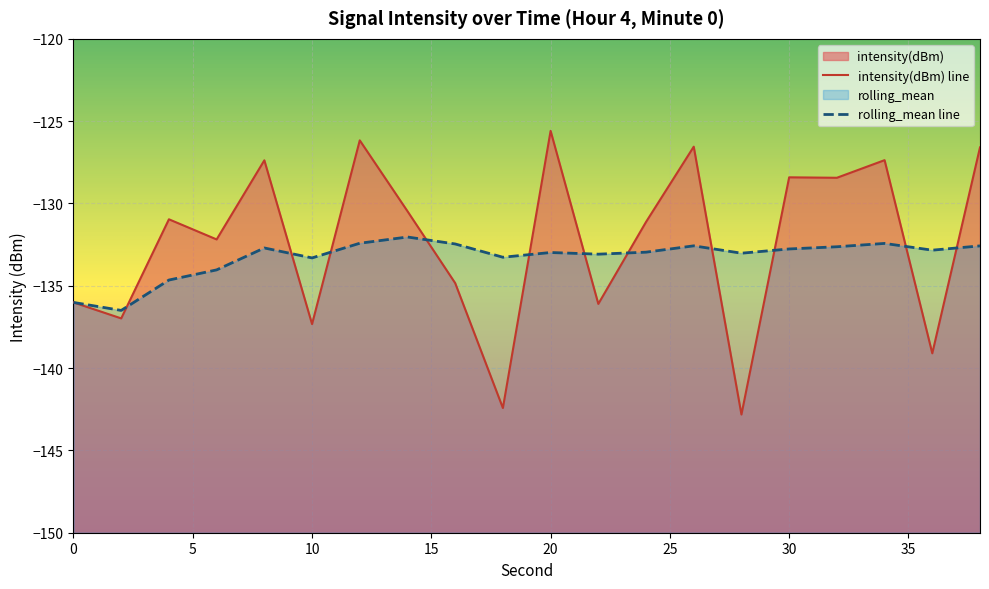

At which label is intensity(dBm) closest to -134?

16